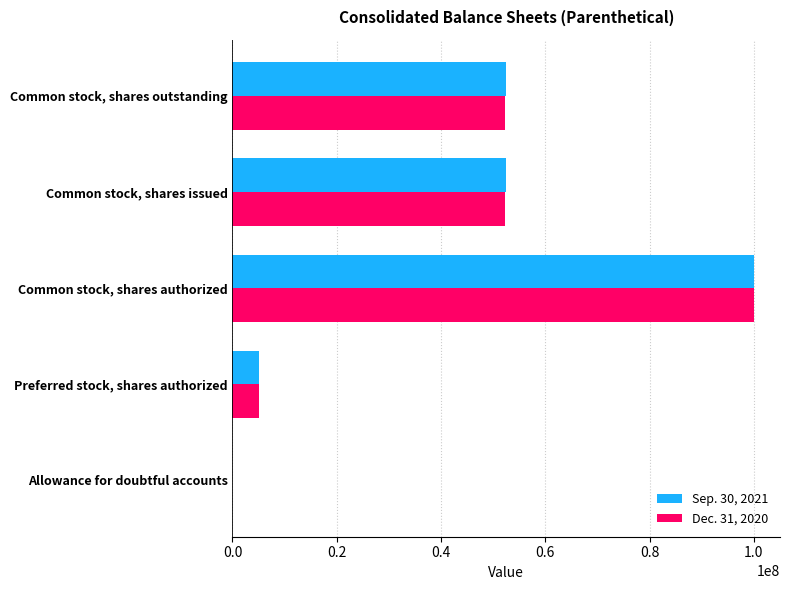

True or false: Sep. 30, 2021 has a value of 52420486 at Common stock, shares outstanding.

True